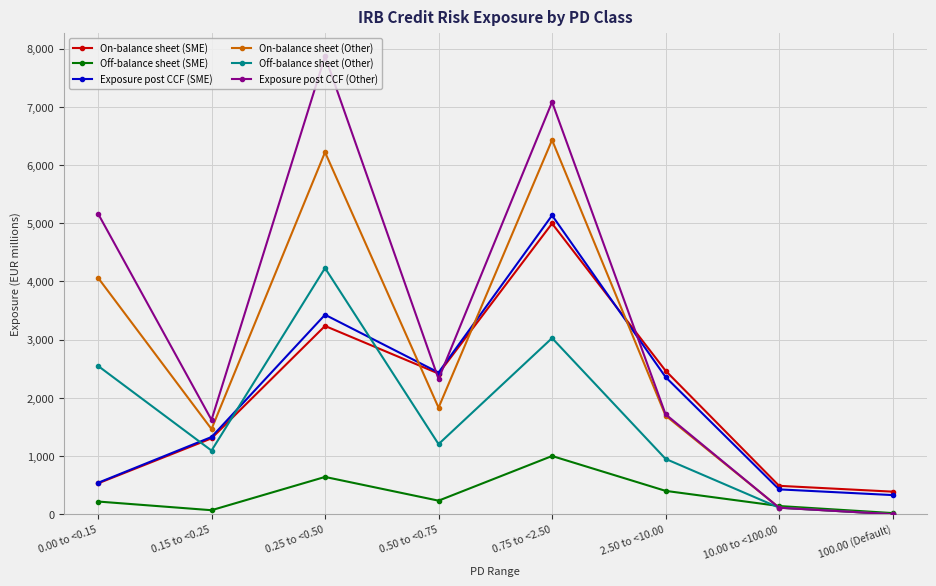

Which series changed the most between 0.15 to <0.25 and 0.75 to <2.50?

Exposure post CCF (Other)